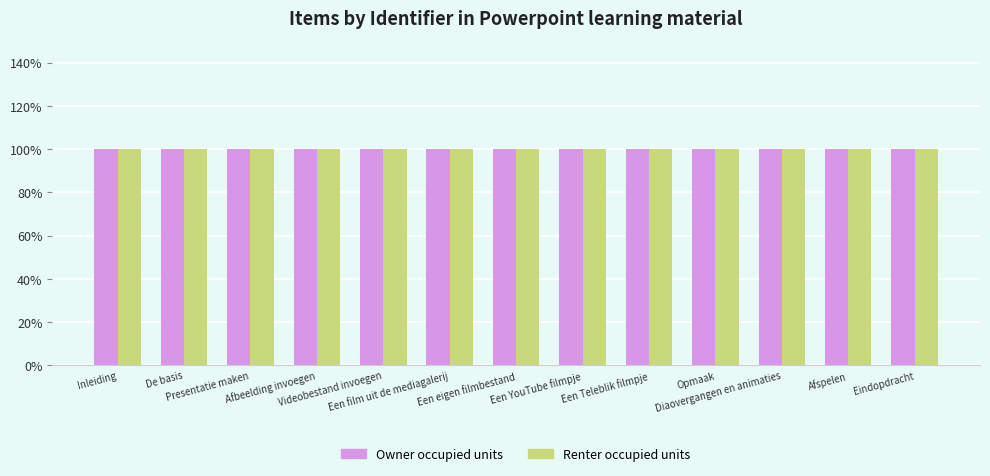

How many distinct data groups are displayed?

2